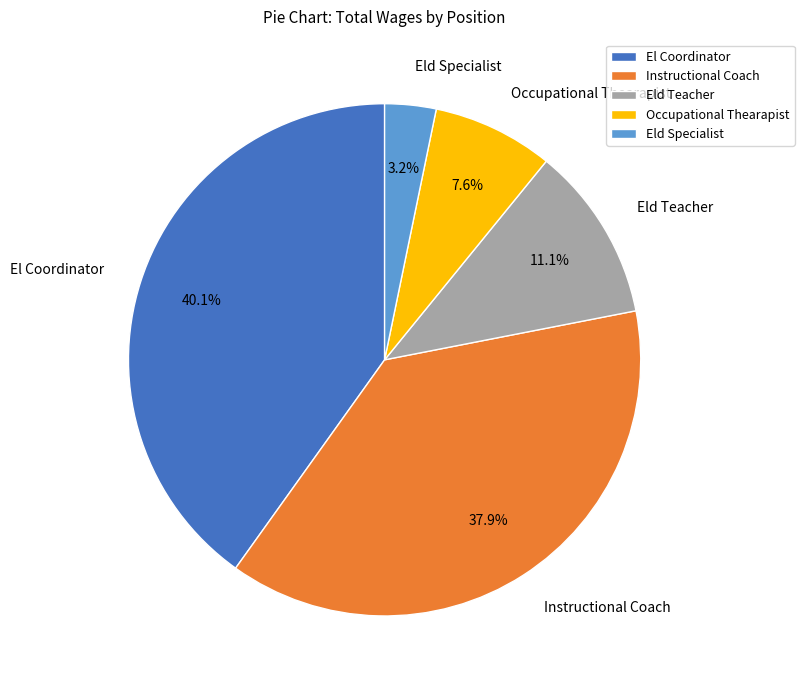

Does any single category account for the majority?

No